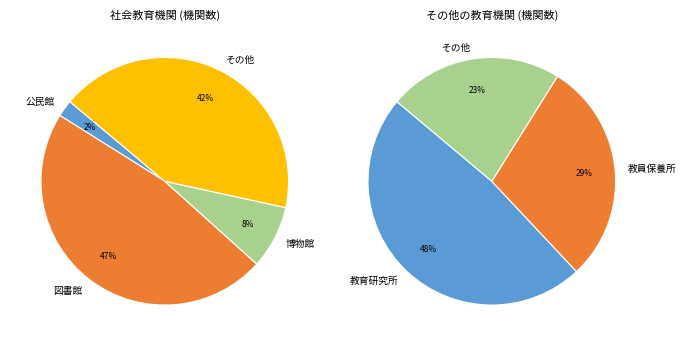

Count the number of slices in the pie.

4